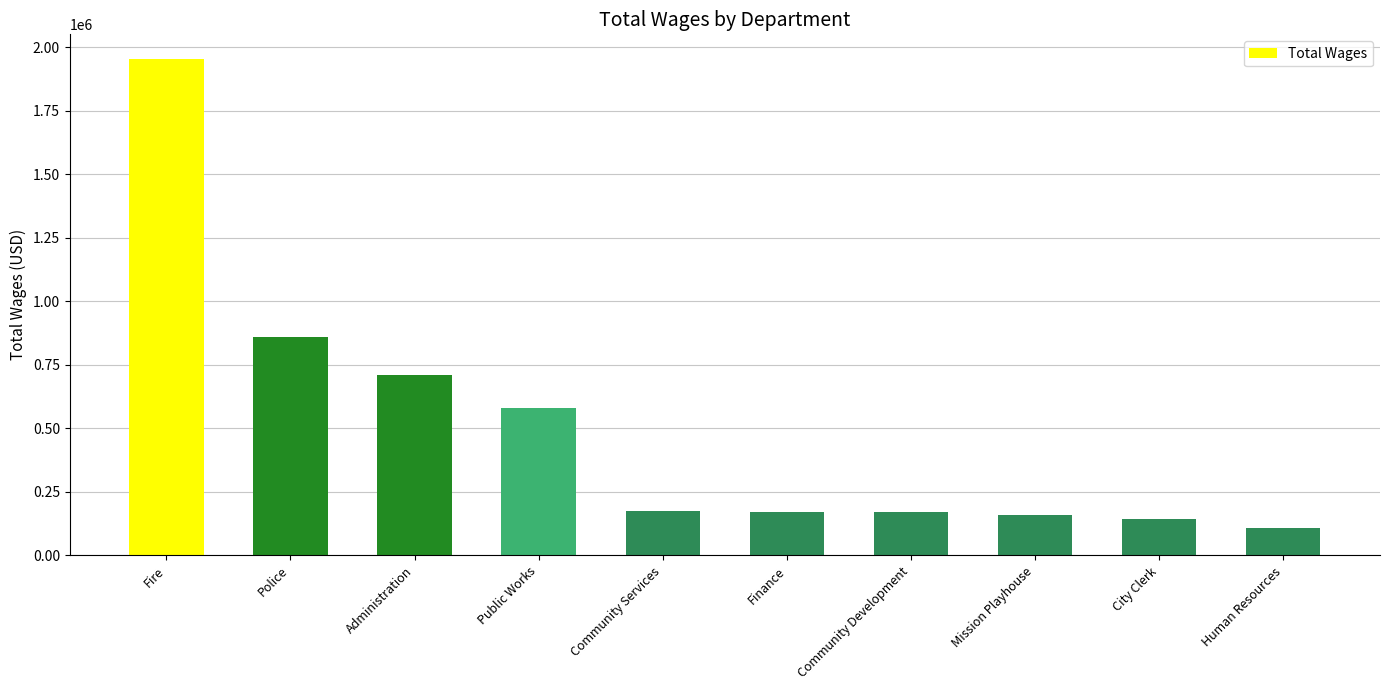

Where is the data nearest to the value 1030870?

Police